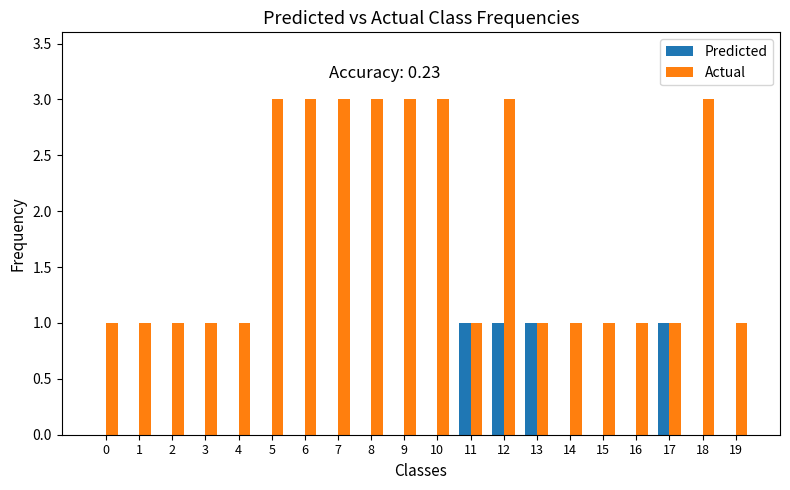

Count the number of categories in the chart.

20